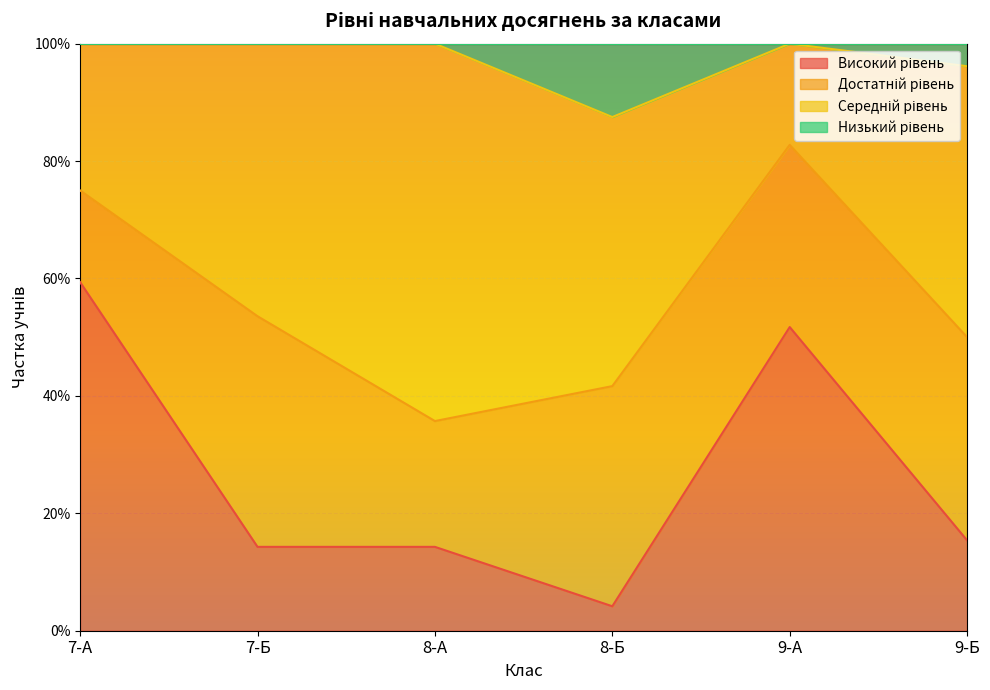

True or false: Високий рівень and Низький рівень intersect in this chart.

False